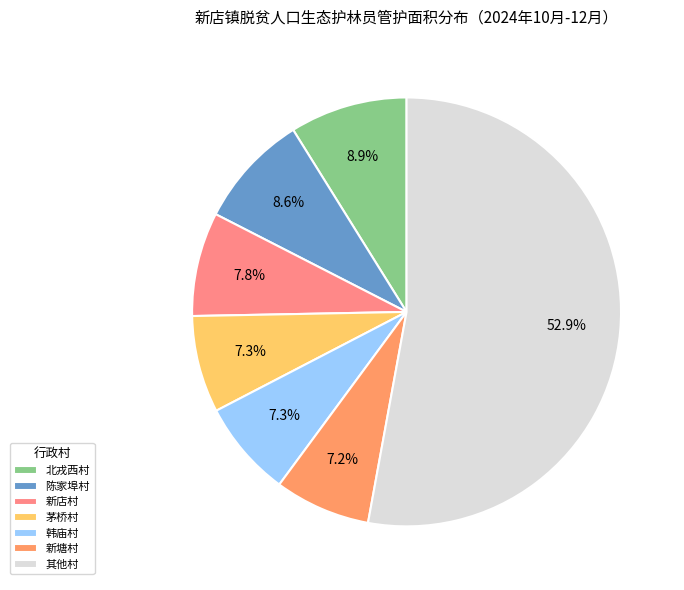

Which category has the biggest portion of the pie?

其他村